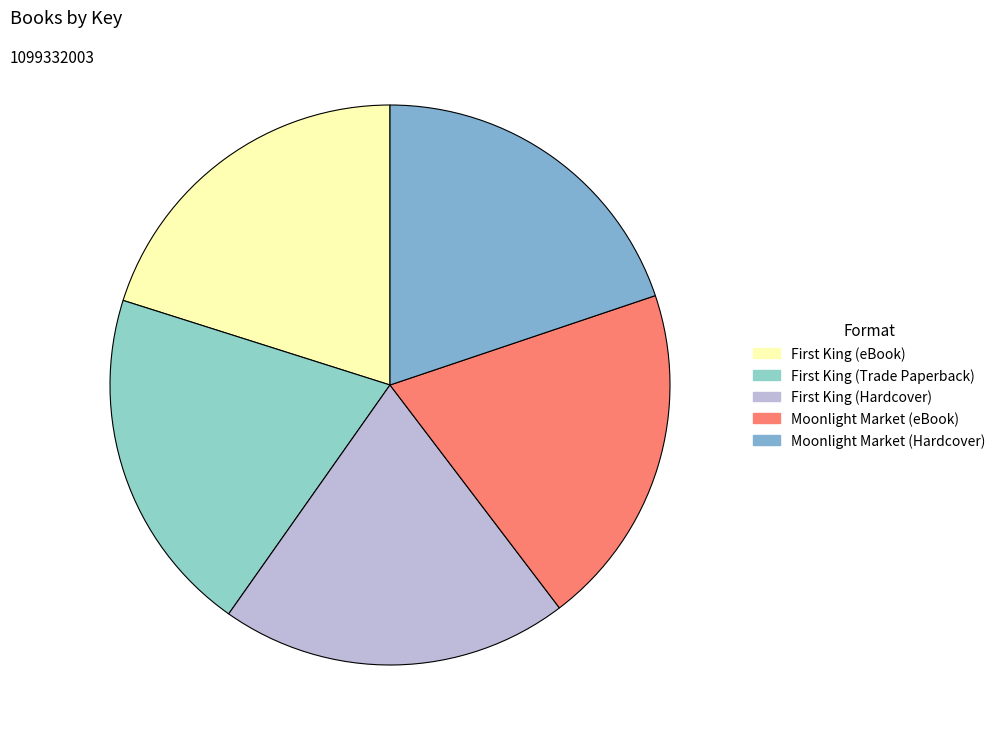

To the nearest percent, what percentage of the pie is Moonlight Market (Hardcover)?

20%